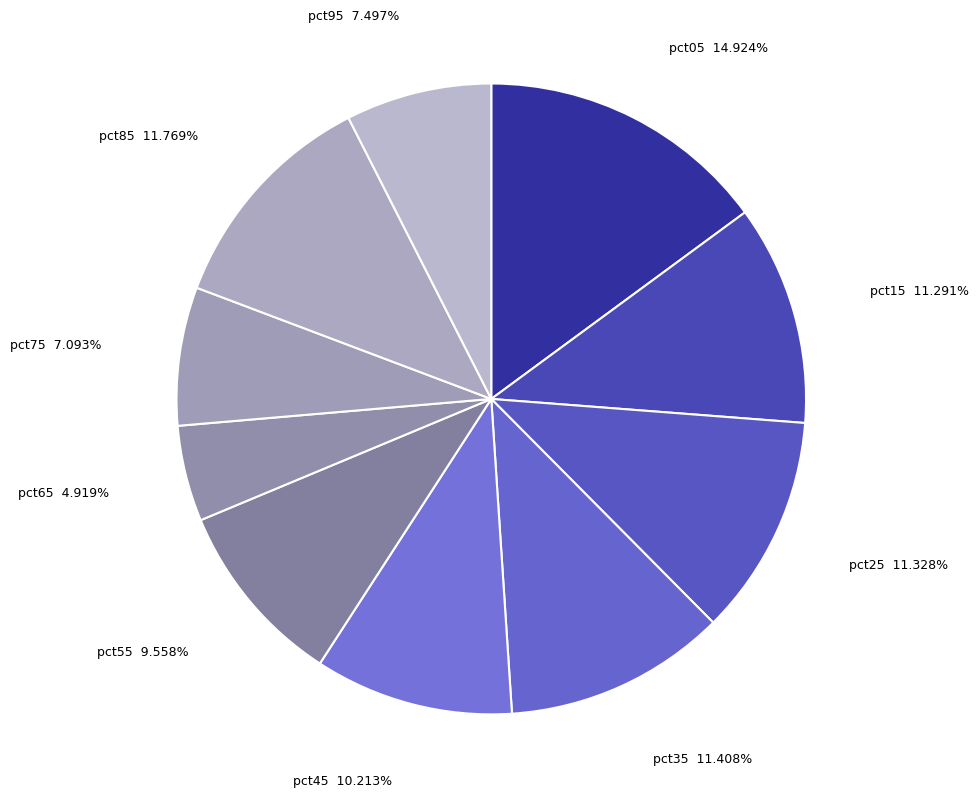

True or false: pct05 accounts for 15% of the total.

True